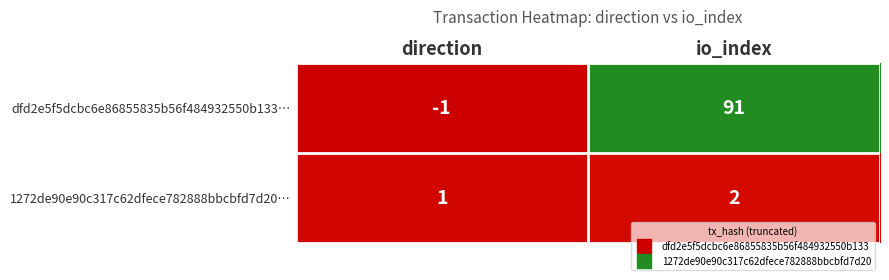

The dfd2e5f5dcbc6e86855835b56f484932550b133… series shows 38 at io_index. True or false?

False